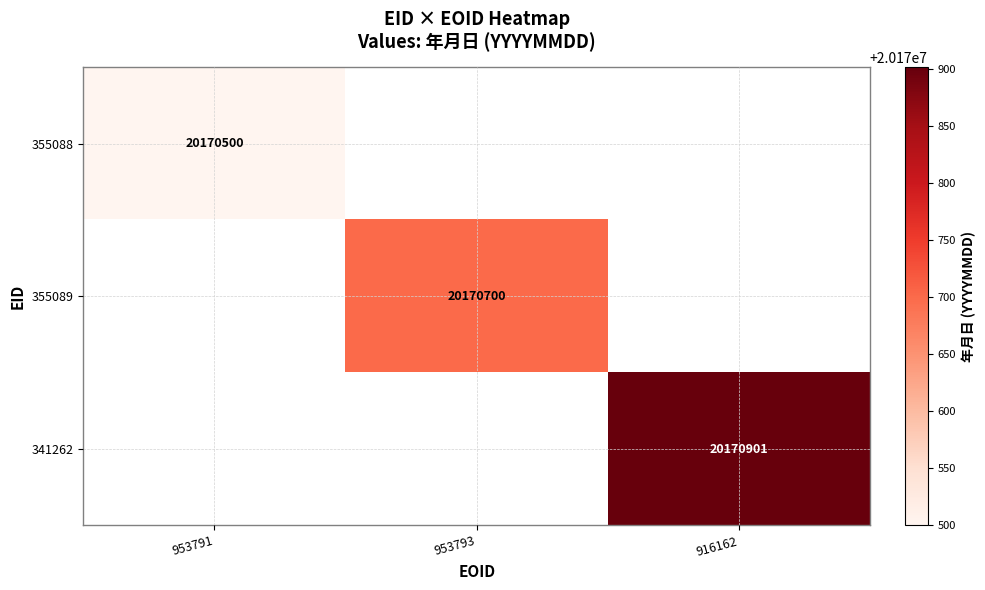

Is it true that 355089 equals 20170700 at 953793?

True